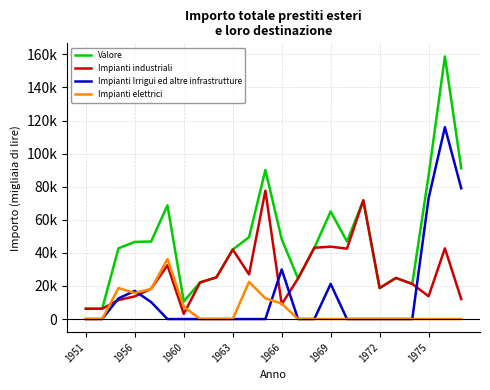

What are all the series names shown in the legend?

Valore, Impianti industriali, Impianti Irrigui ed altre infrastrutture, Impianti elettrici